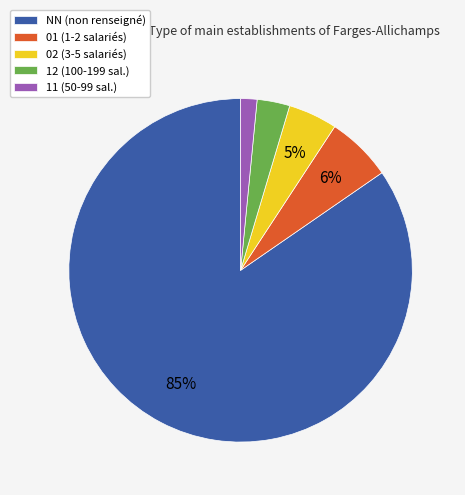

What is the smallest slice in the pie chart?

11